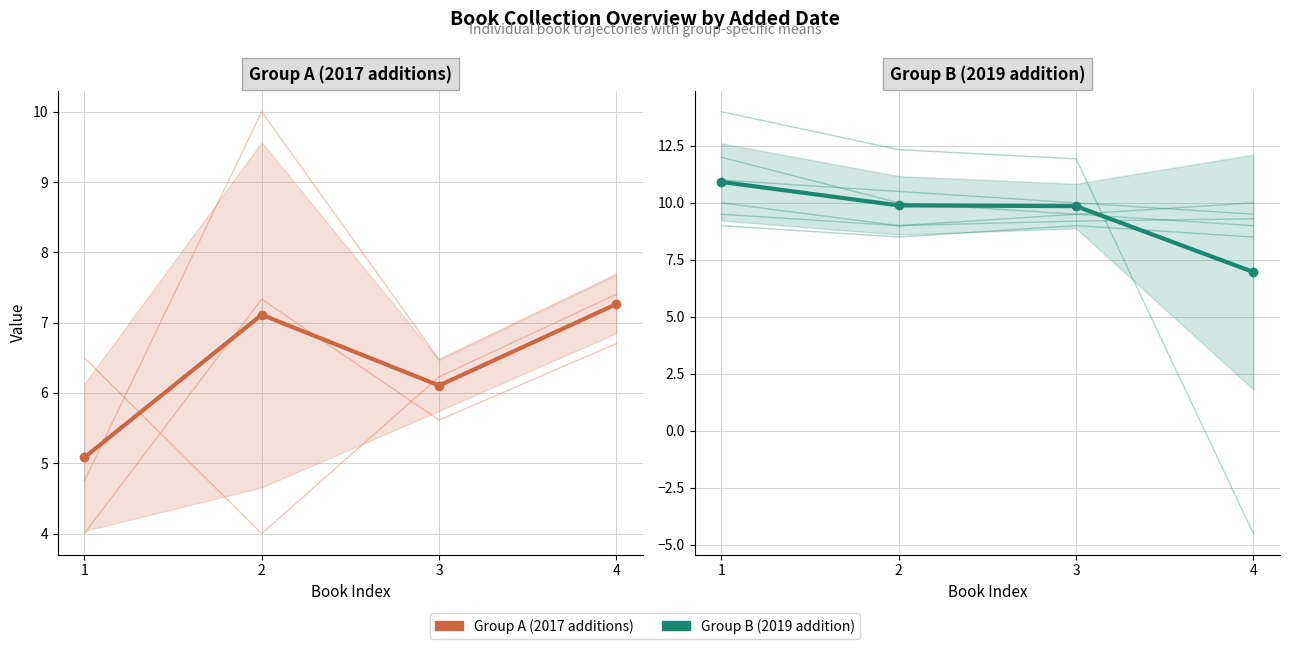

The Cluster mean series shows 7.0 at 4. True or false?

True